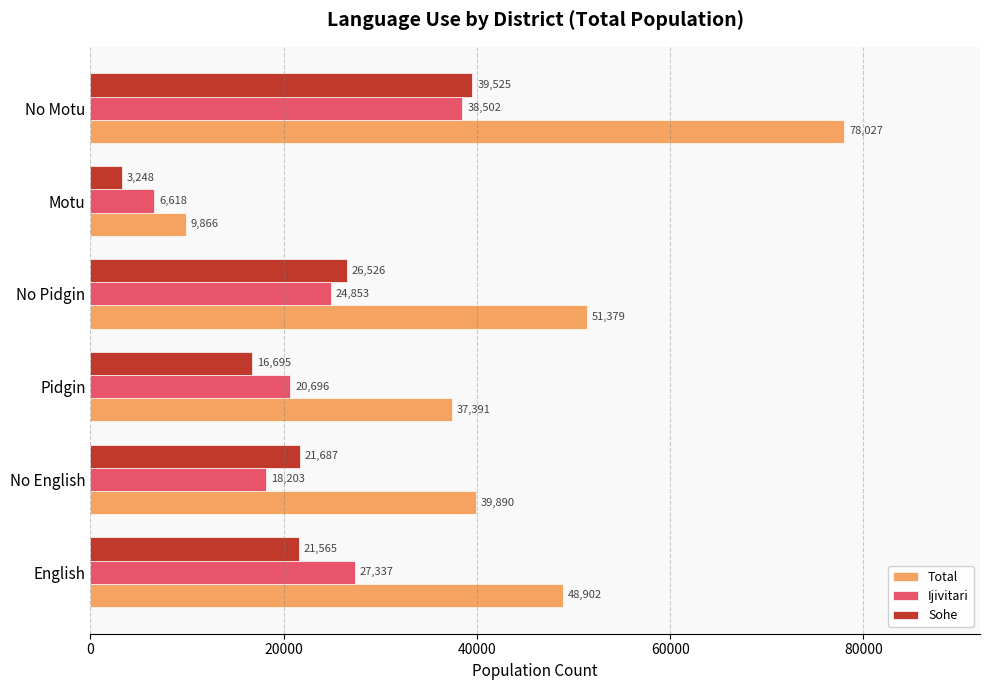

Is it true that Total equals 23081 at Pidgin?

False